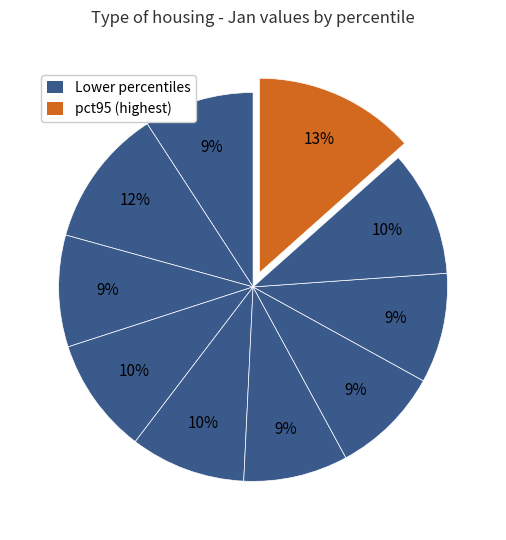

How many segments does this pie chart have?

10